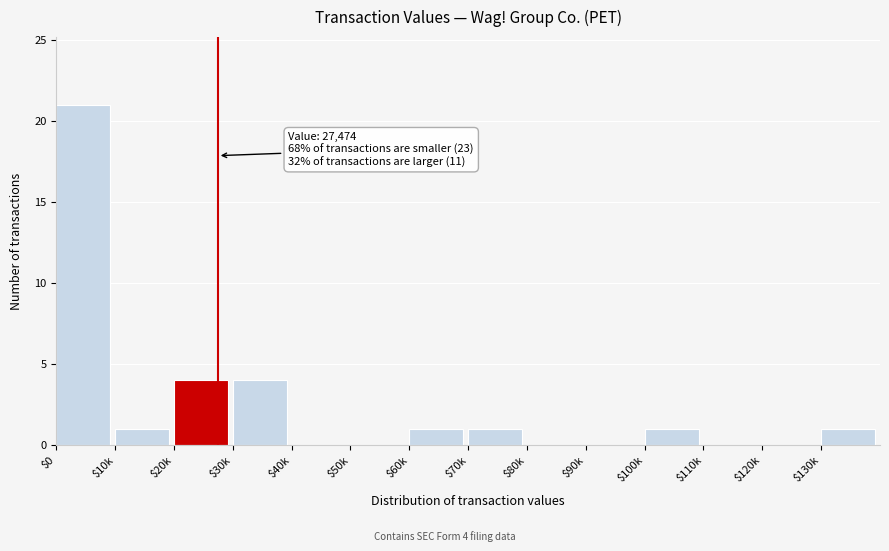

Is it true that the value at $120k is -7?

False